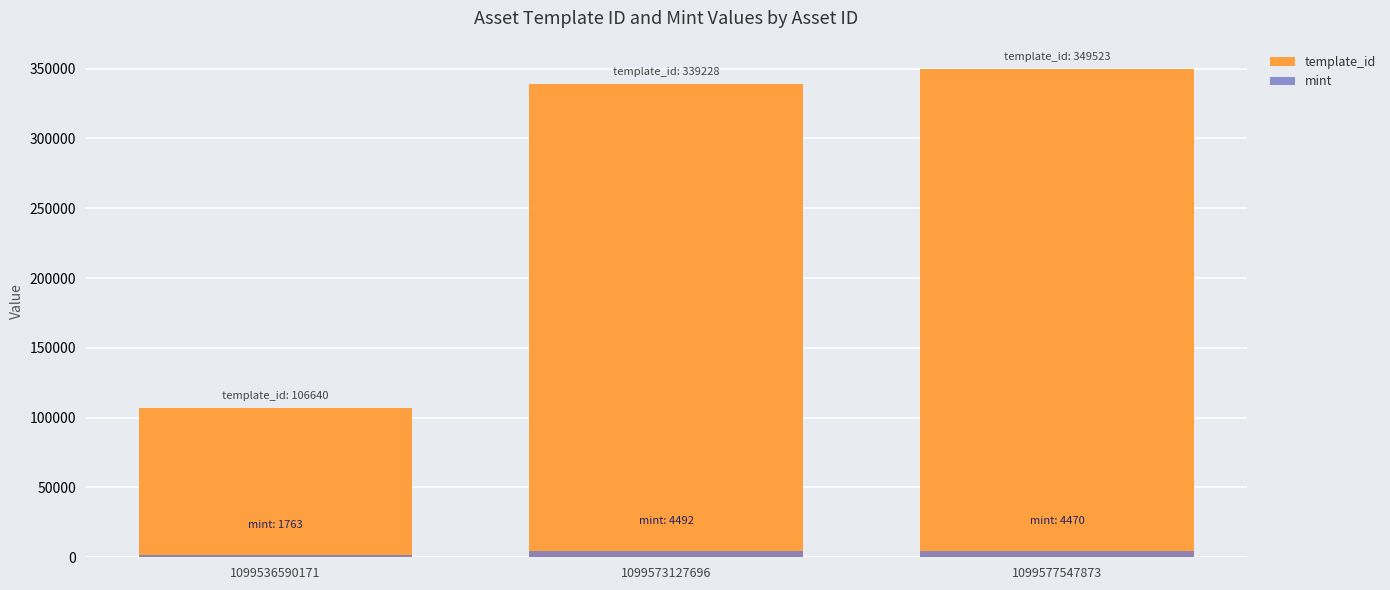

How many values in the mint series exceed 4470?

1